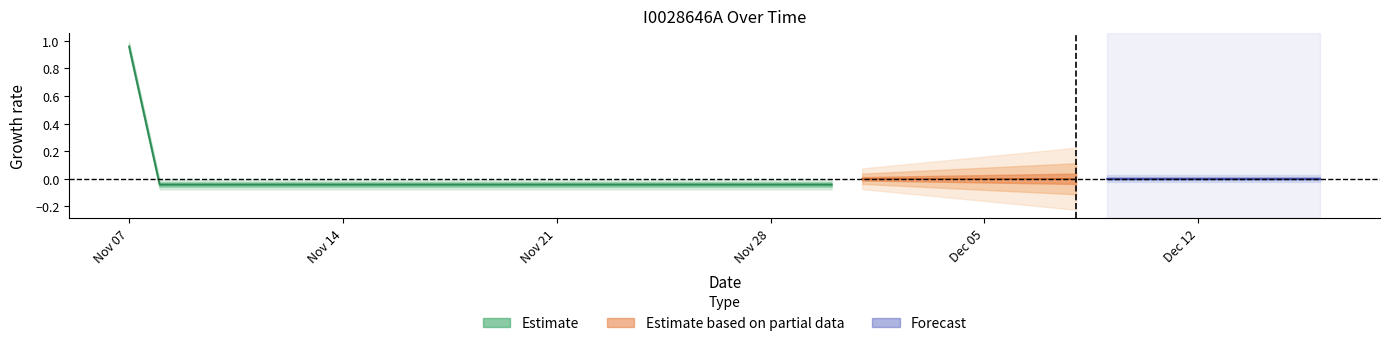

Rank the categories by value from lowest to highest.

1, 2, 3, 4, 5, 6, 7, 8, 9, 10, 11, 12, 13, 14, 15, 16, 17, 18, 19, 20, 21, 22, 23, 24, 25, 26, 27, 28, 29, 30, 31, 32, 33, 34, 35, 36, 37, 38, 39, 0